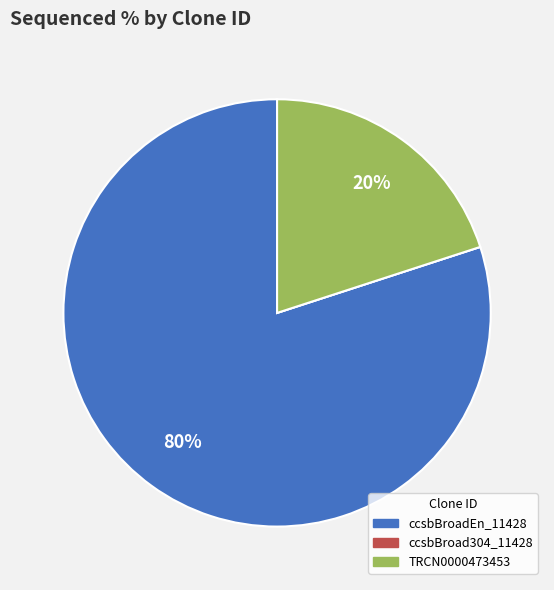

To the nearest percent, what is the difference between the largest and smallest slice percentages?

80%